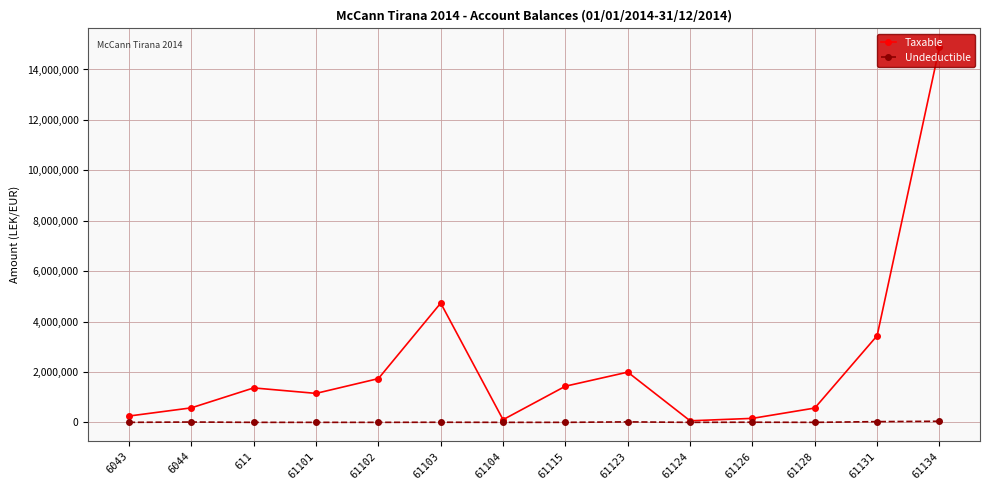

What is the difference between the Undeductible values at 6044 and 61134?

30477.0